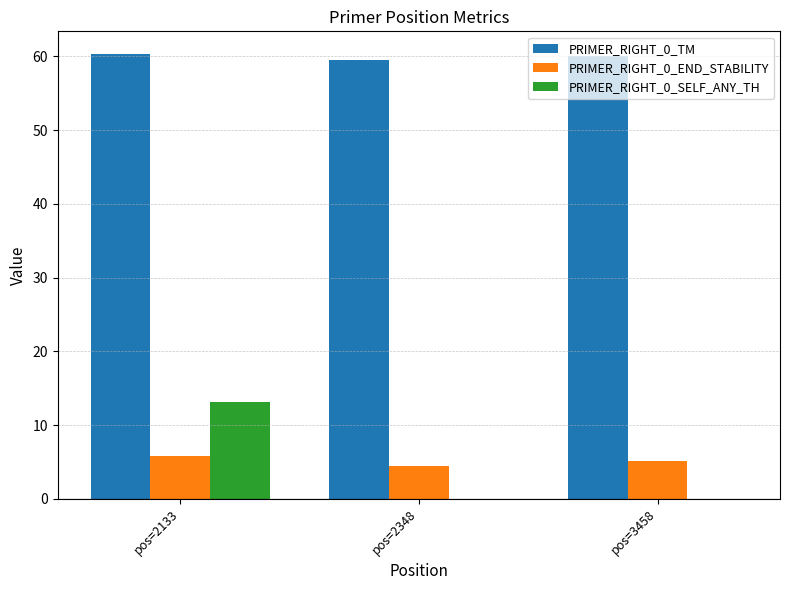

How many groups of bars are there?

3